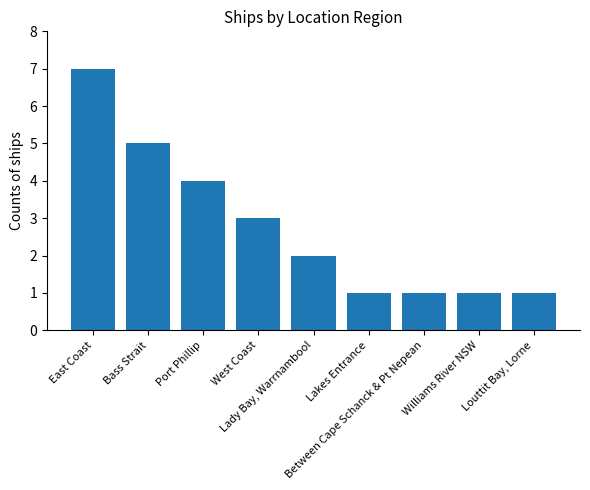

Are the bars grouped side by side (vs. stacked)?

No